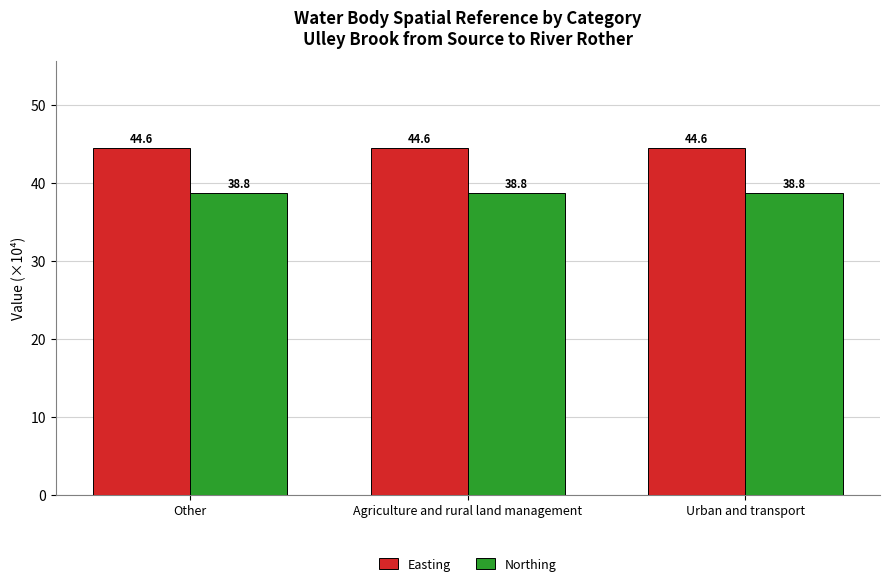

At how many categories does at least one series exceed 39?

3